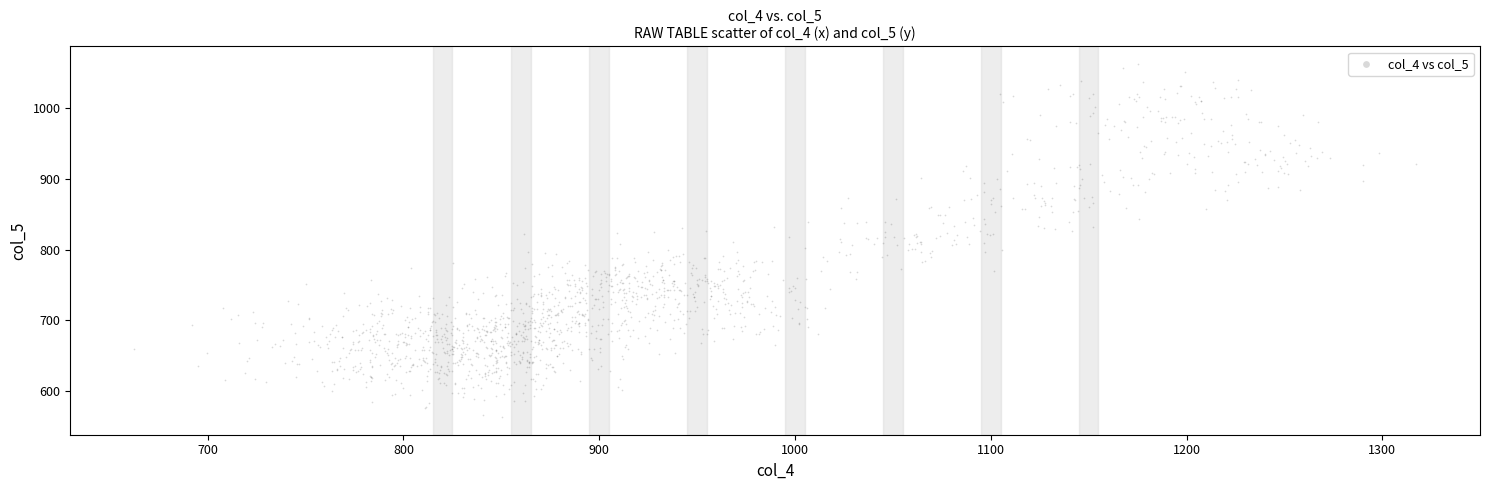

What is the range of X values (max minus min)?

654.6